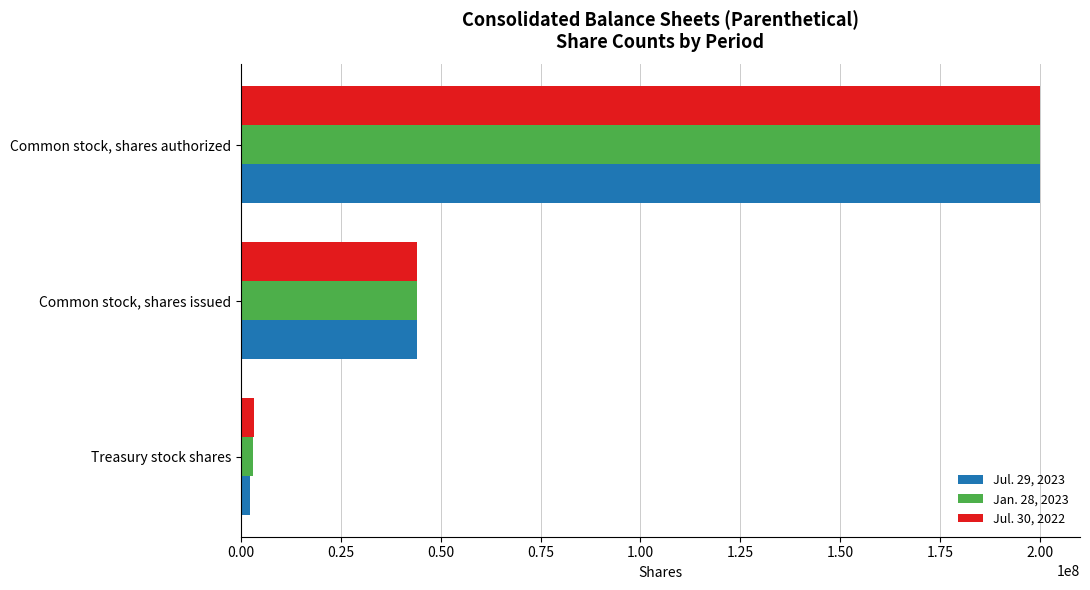

Which series has the largest range (max minus min)?

Jul. 29, 2023